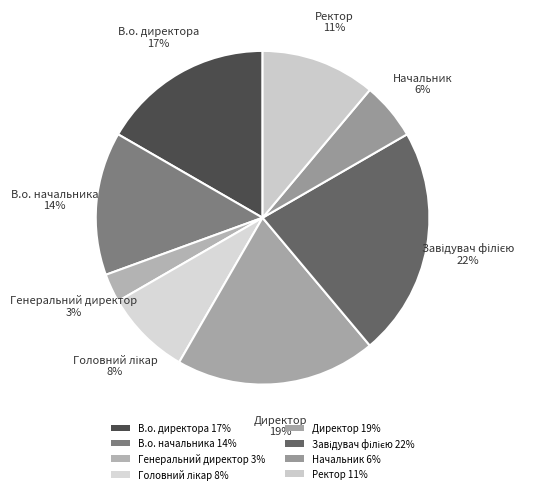

How much of the chart is everything except Директор?

80.6%